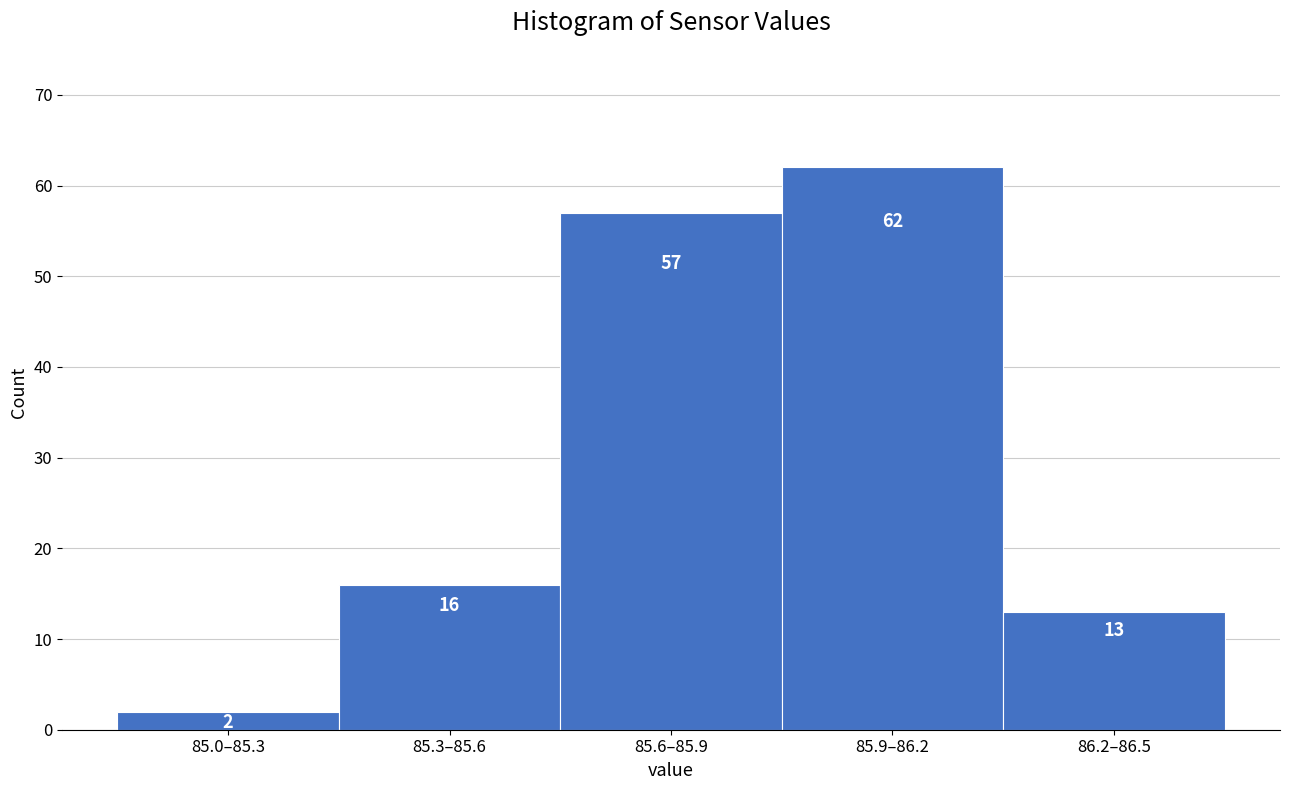

Reading left to right, extract all data points from this chart.

85.0–85.3=2	85.3–85.6=16	85.6–85.9=57	85.9–86.2=62	86.2–86.5=13